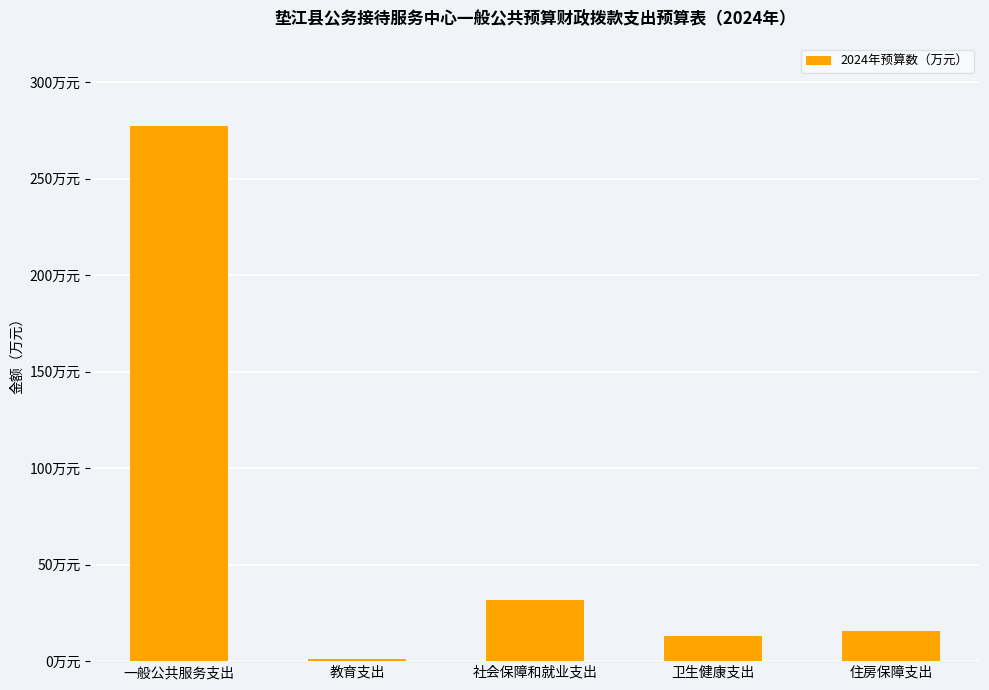

What position from the left is 住房保障支出?

5